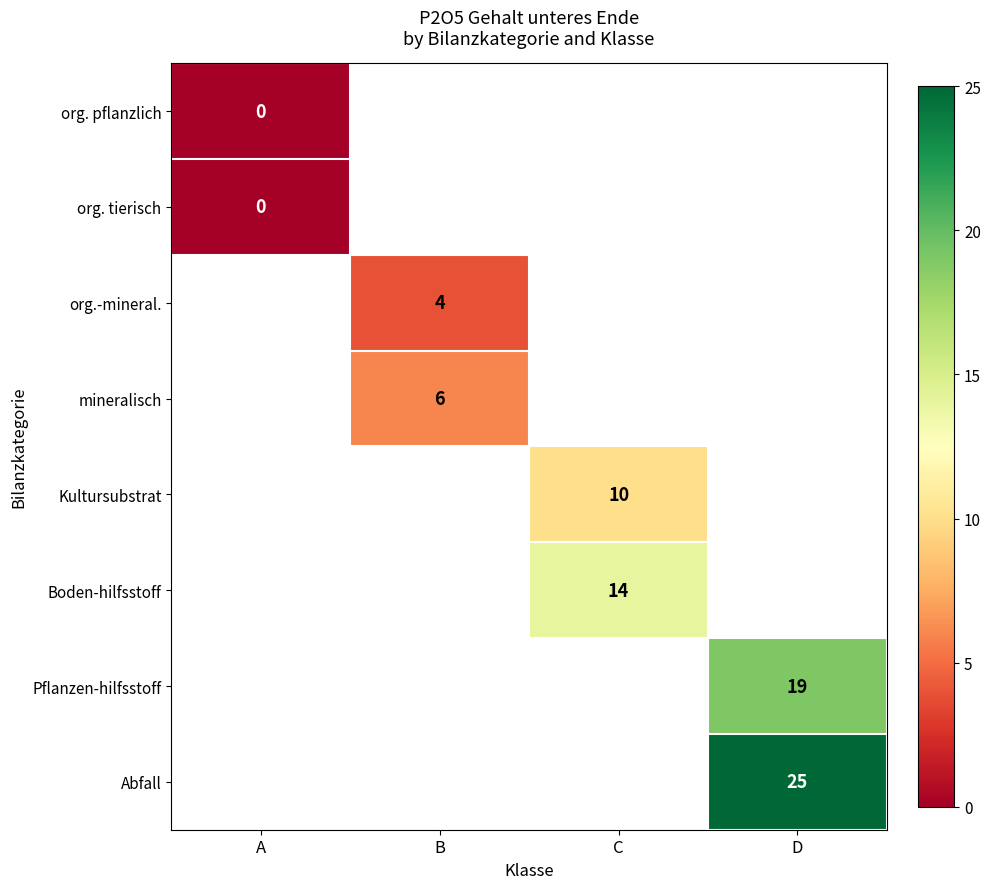

Which category has the highest value across all series?

D